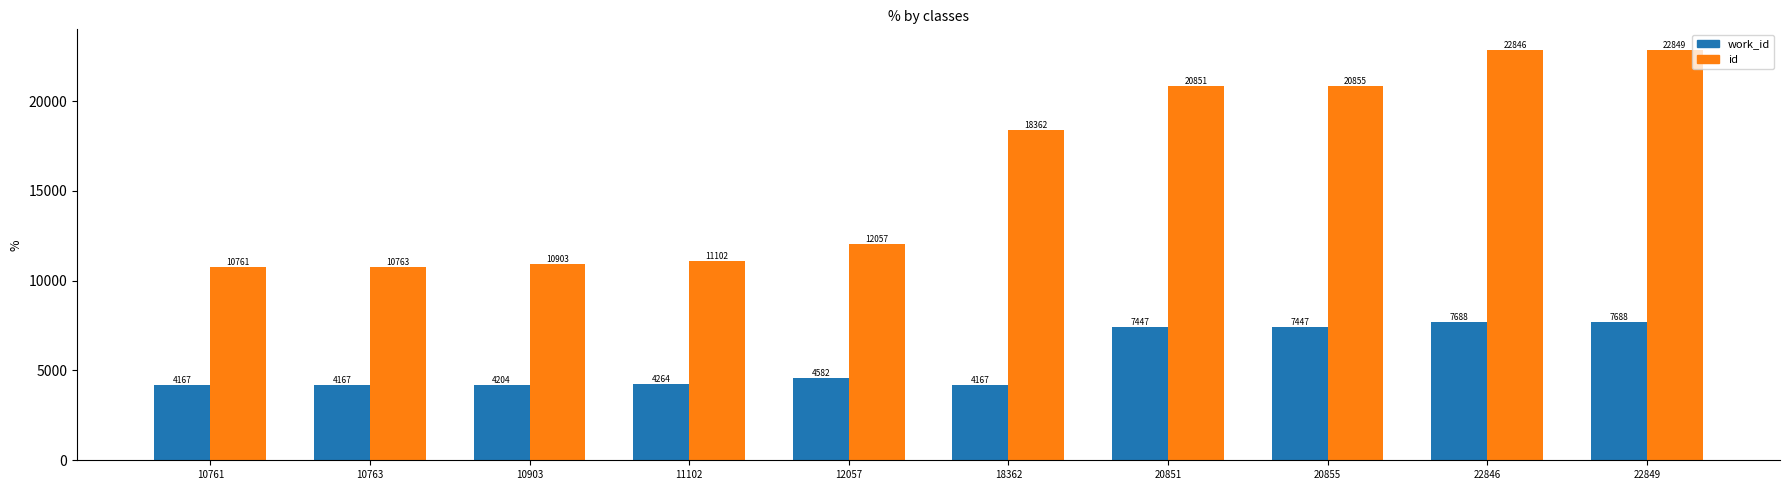

At which category is the sum across all series the highest?

22849